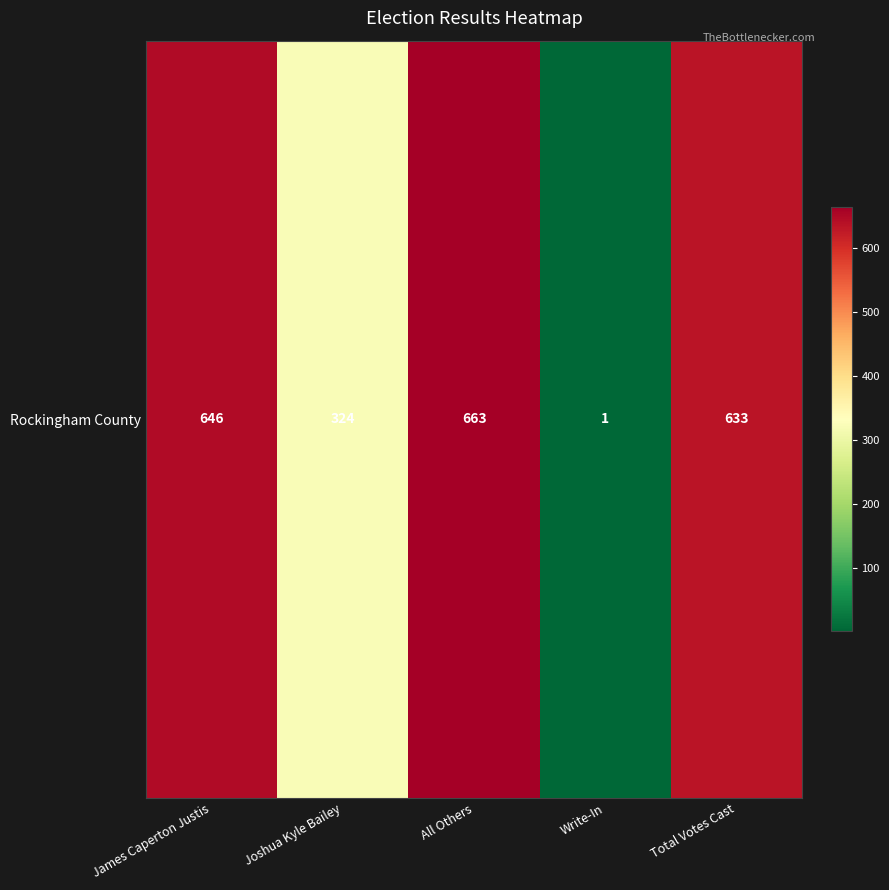

Reading left to right, what are all the values shown in this chart?

James Caperton Justis=646	Joshua Kyle Bailey=324	All Others=663	Write-In=1	Total Votes Cast=633